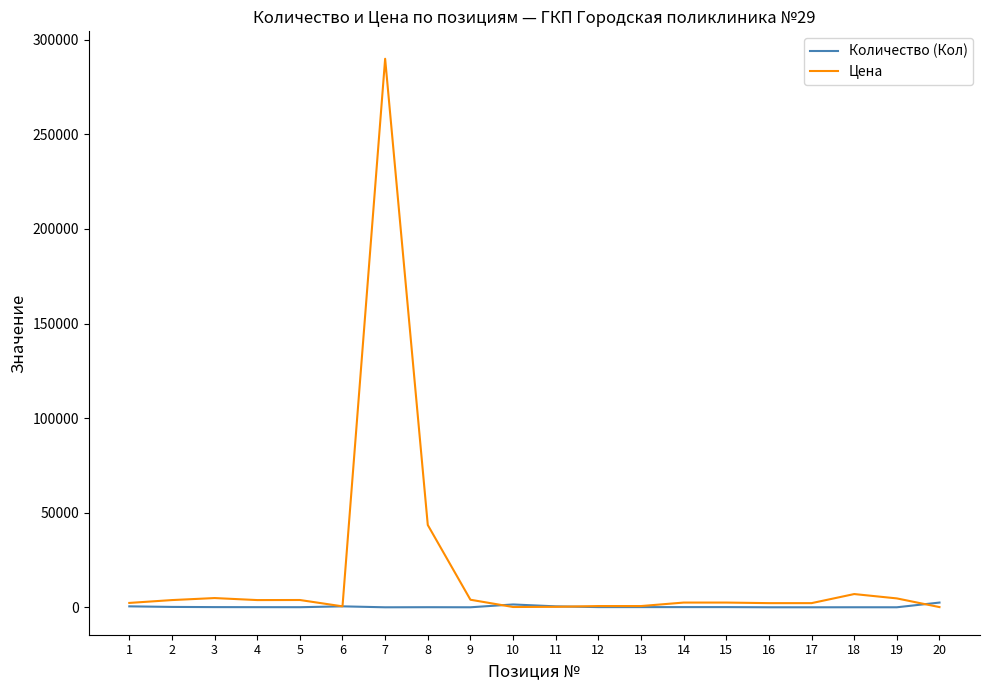

Read the Количество (Кол) value at 18.

20.0